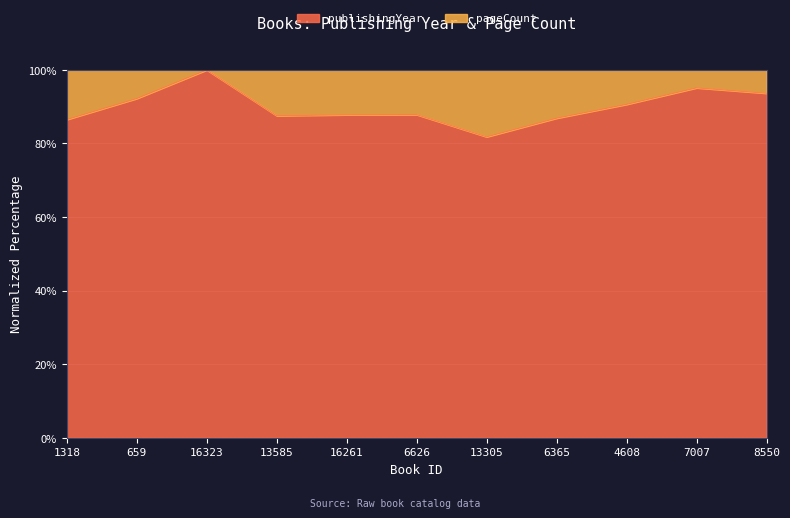

How many lines are shown in the chart?

2